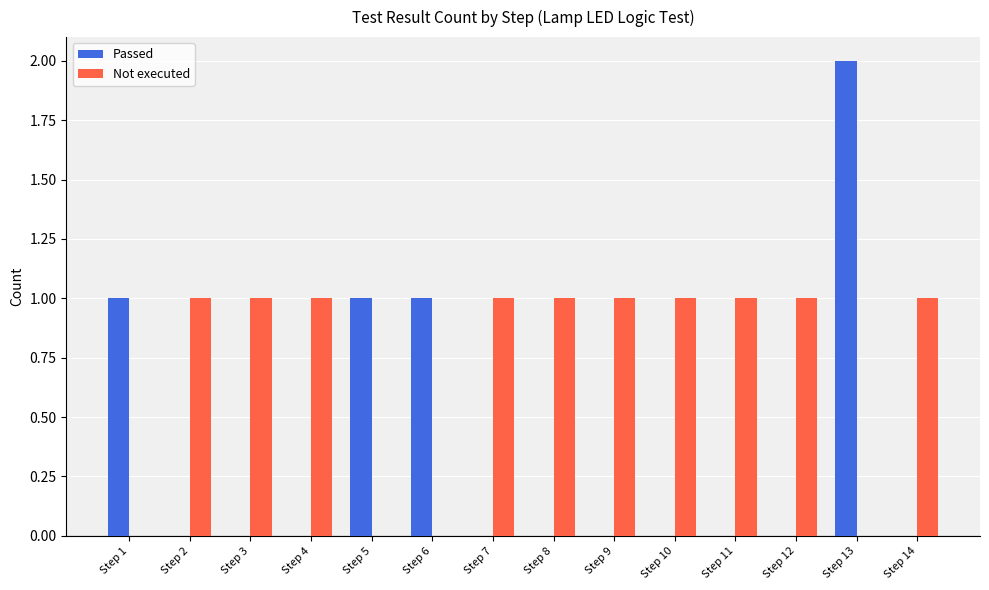

How many series are shown in this chart?

2